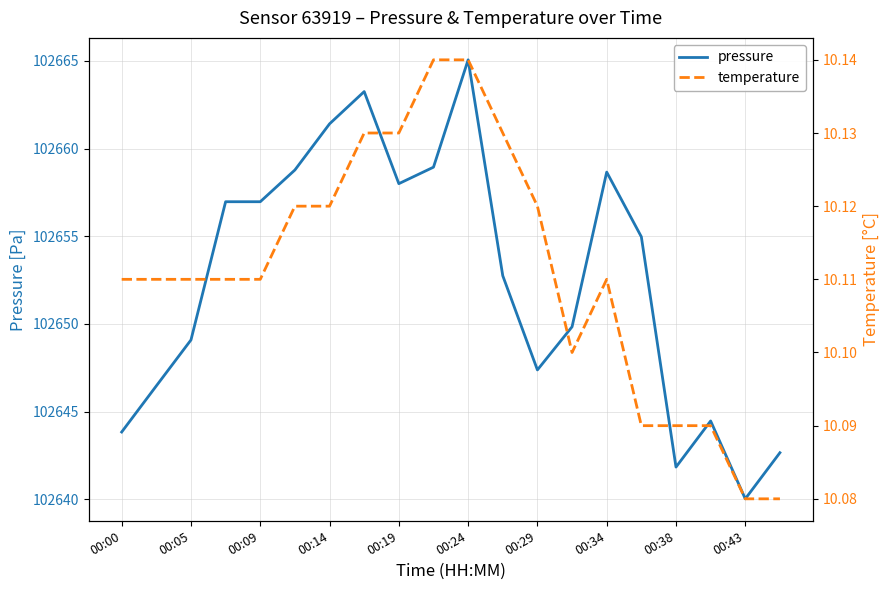

At which label does pressure reach its peak?

00:24